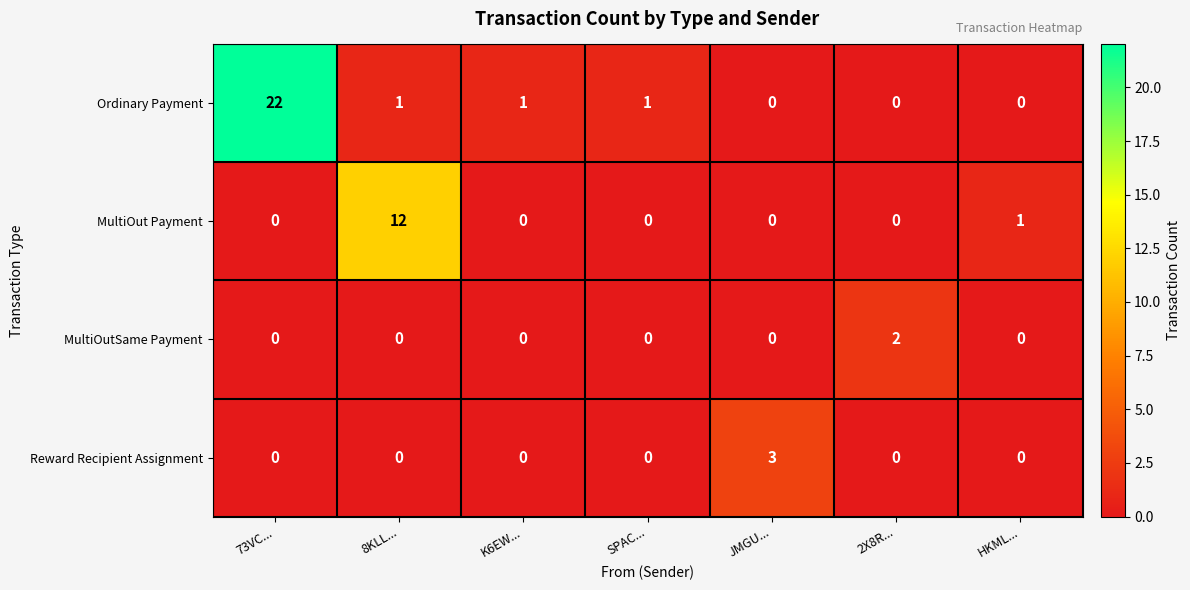

What is the average value of the Ordinary Payment series?

4